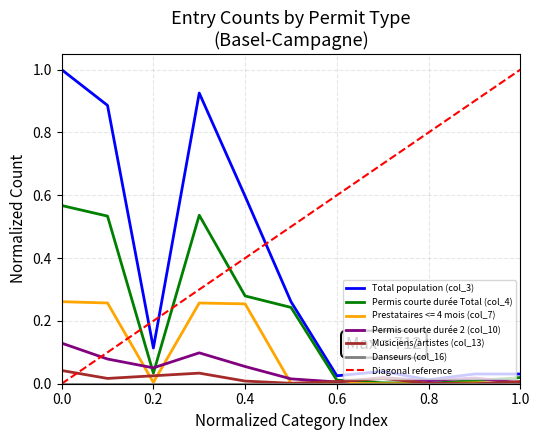

Is it true that Prestataires <= 4 mois (col_7) equals 0.4 at 0.4?

False